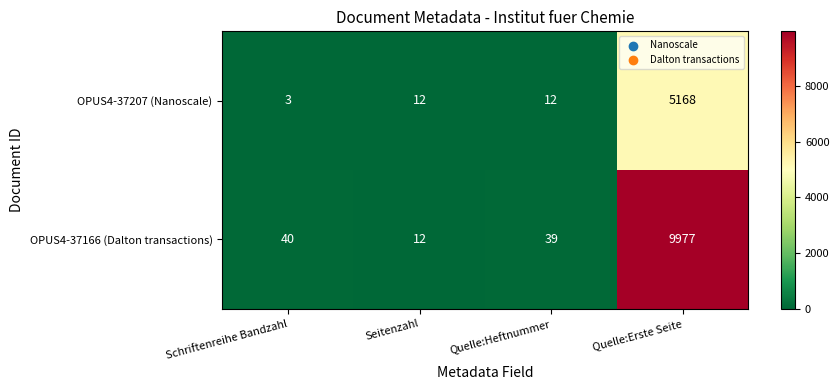

What is the sum of all OPUS4-37166 (Dalton transactions) values?

10068